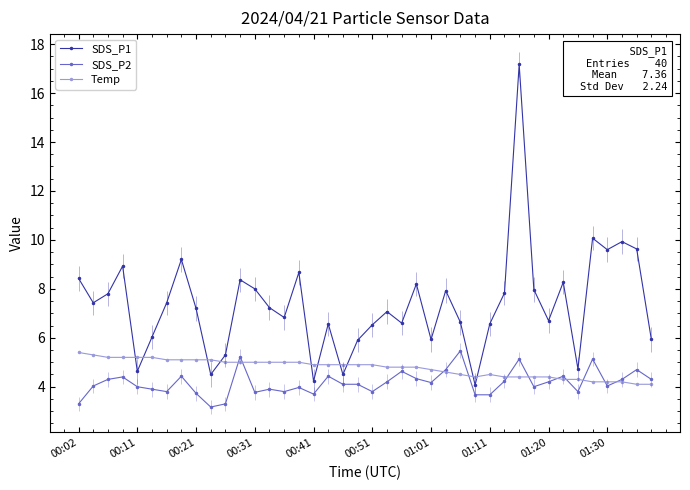

True or false: SDS_P2 and SDS_P1 cross at least once.

False